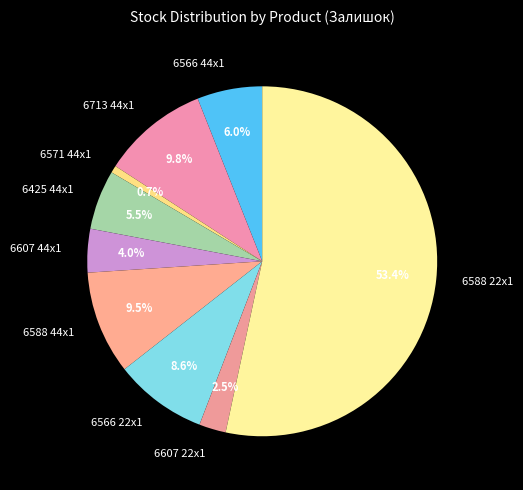

Approximately how many times larger is the value at 6588 22x1 compared to 6713 44x1?

5.4